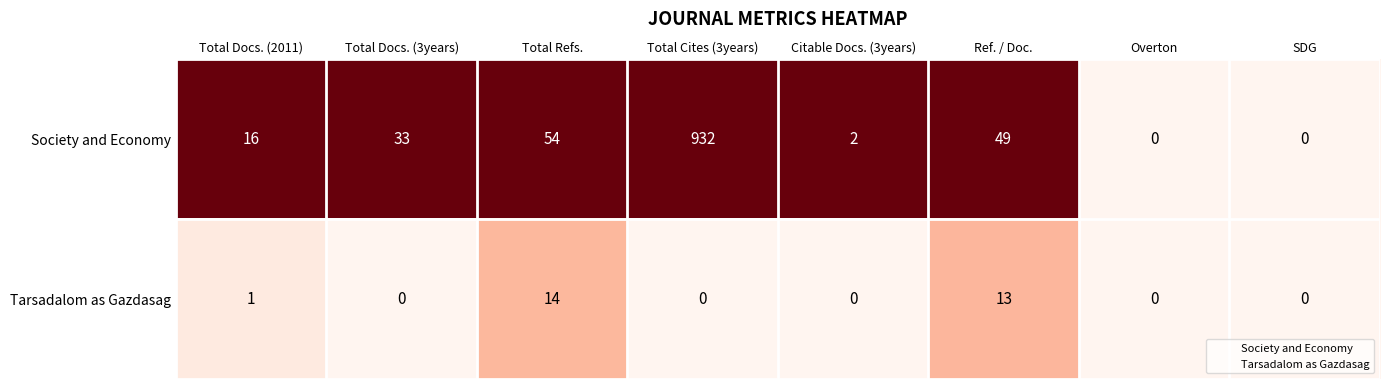

Reading left to right, list all the values displayed in this chart.

Society and Economy: Total Docs. (2011)=16	Total Docs. (3years)=33	Total Refs.=54	Total Cites (3years)=932	Citable Docs. (3years)=2	Ref. / Doc.=49	Overton=0	SDG=0
Tarsadalom as Gazdasag: Total Docs. (2011)=1	Total Docs. (3years)=0	Total Refs.=14	Total Cites (3years)=0	Citable Docs. (3years)=0	Ref. / Doc.=13	Overton=0	SDG=0